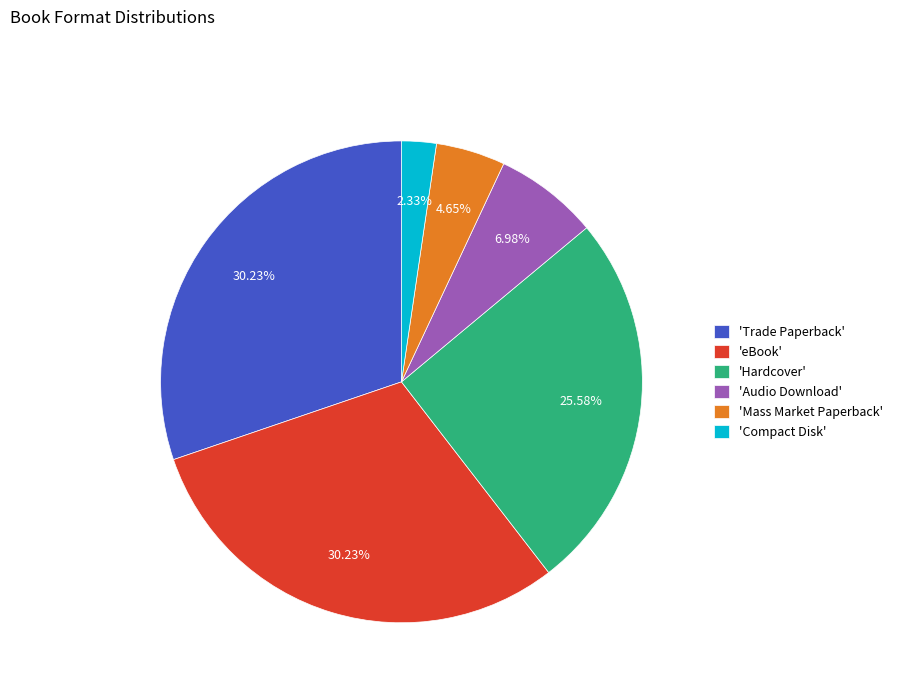

Which has a higher value, 'Mass Market Paperback' or 'Audio Download'?

'Audio Download'